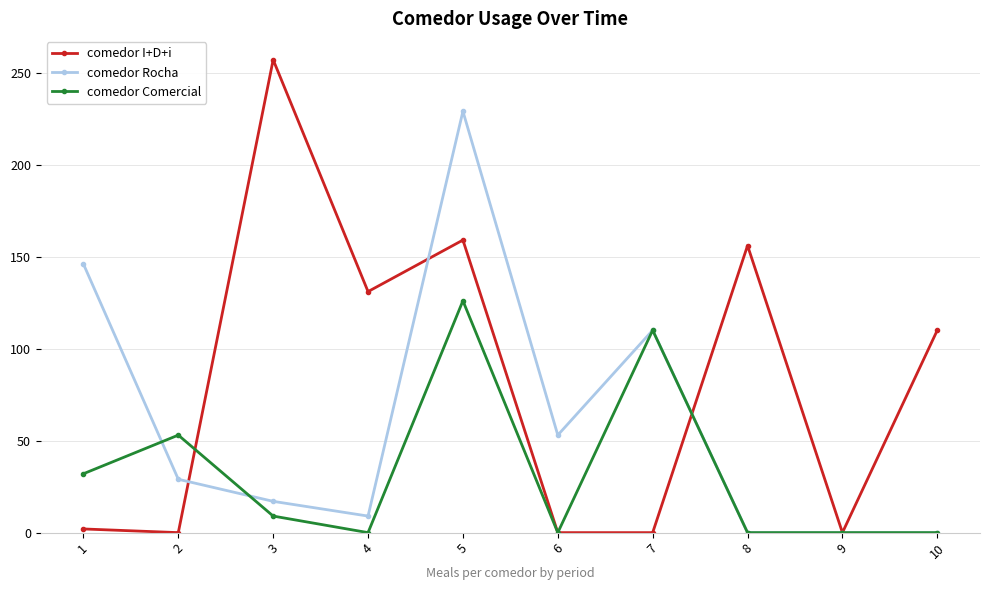

At how many categories does at least one series exceed 11?

9